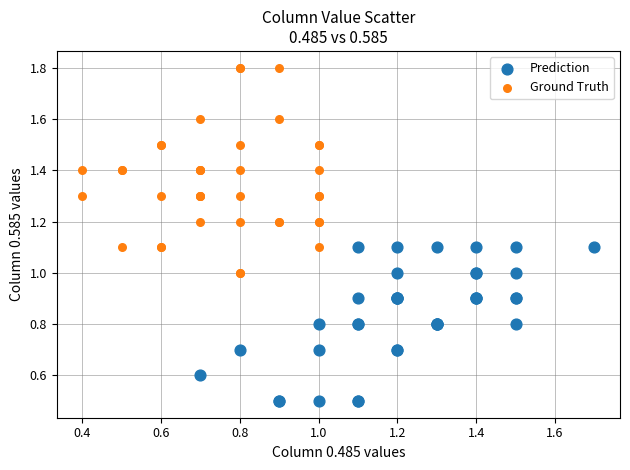

Which series contains the lowest Y value?

Prediction